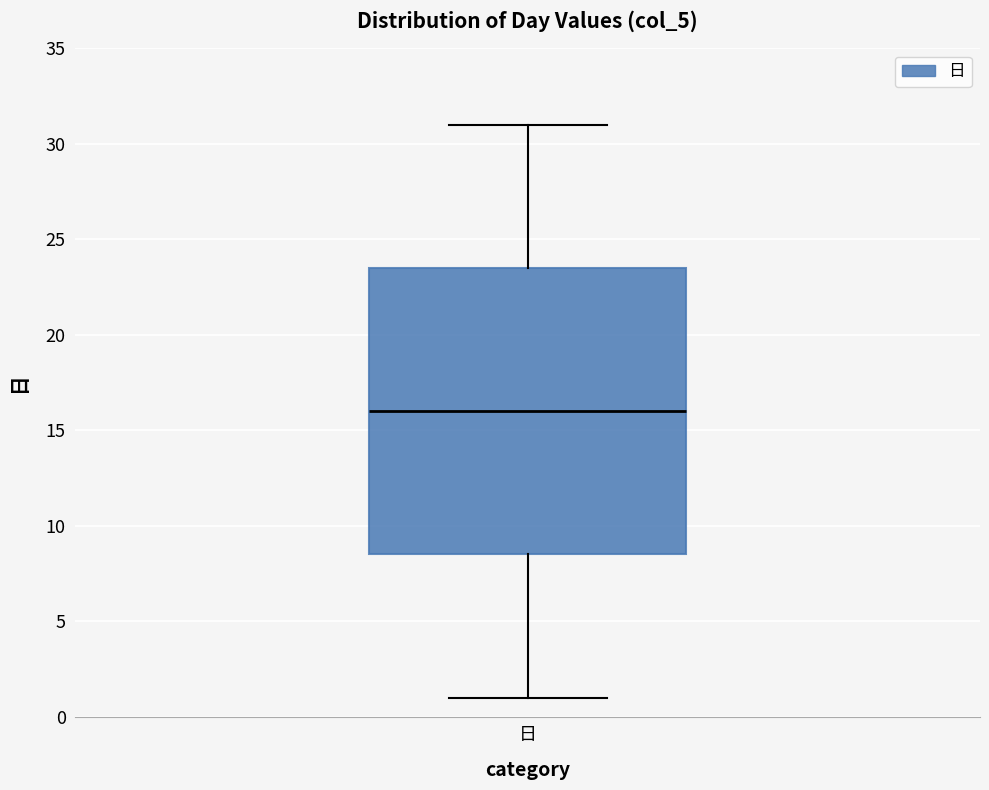

Read this box plot against the y-axis: the position of the median line, the range covered by the box, and the ends of both whiskers. The values are not printed on the chart, so give them approximately, as read against the axis.

median 16.0, box 8.5 to 23.5, whiskers 1.0 to 31.0